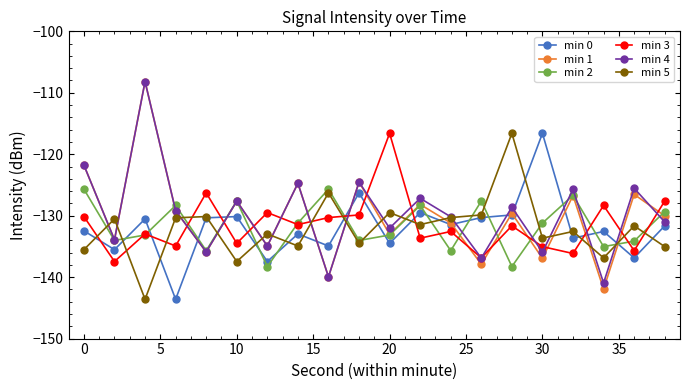

How many lines are shown in the chart?

6